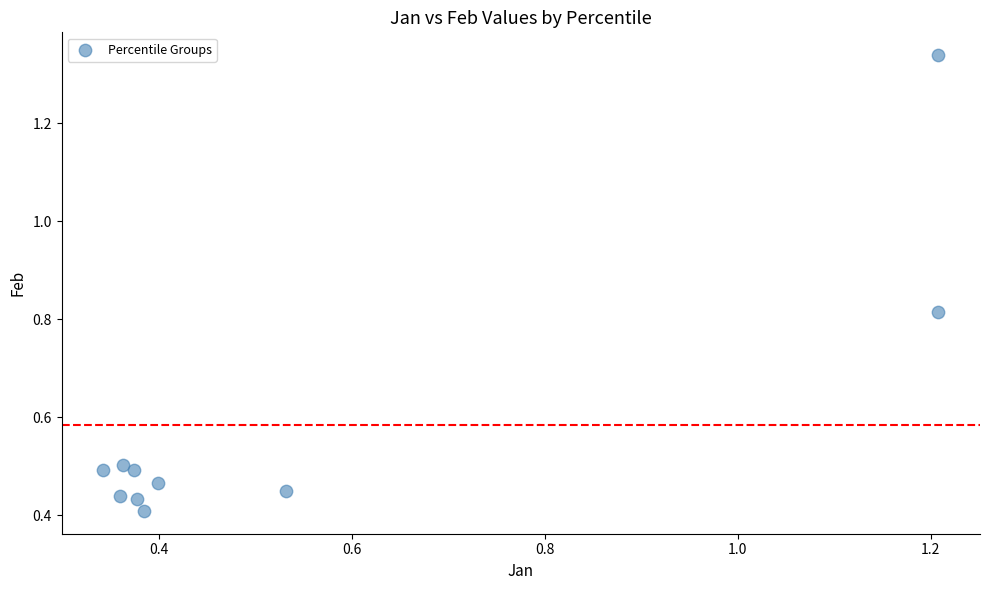

What is the average X value?

0.6